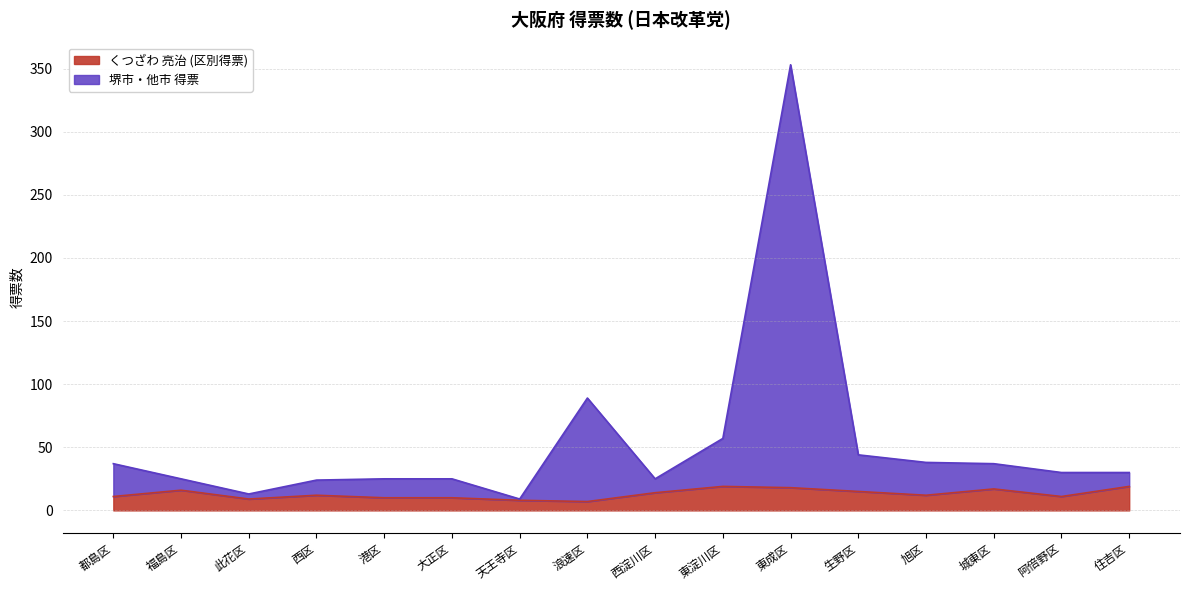

The くつざわ 亮治 (区別得票) series shows 8 at 天王寺区. True or false?

True